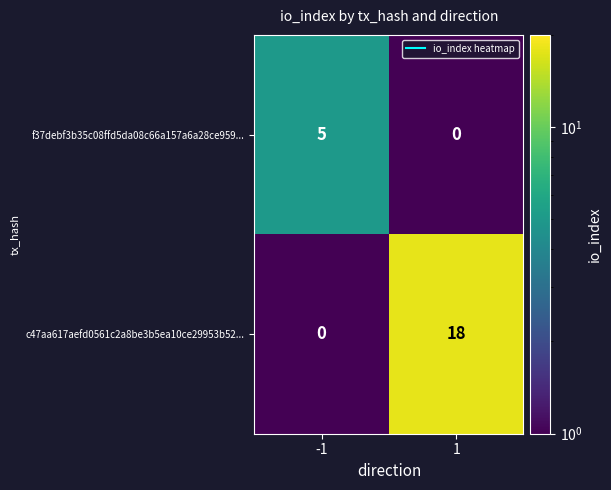

What is the sum of all c47aa617aefd0561c2a8be3b5ea10ce29953b52... values?

18